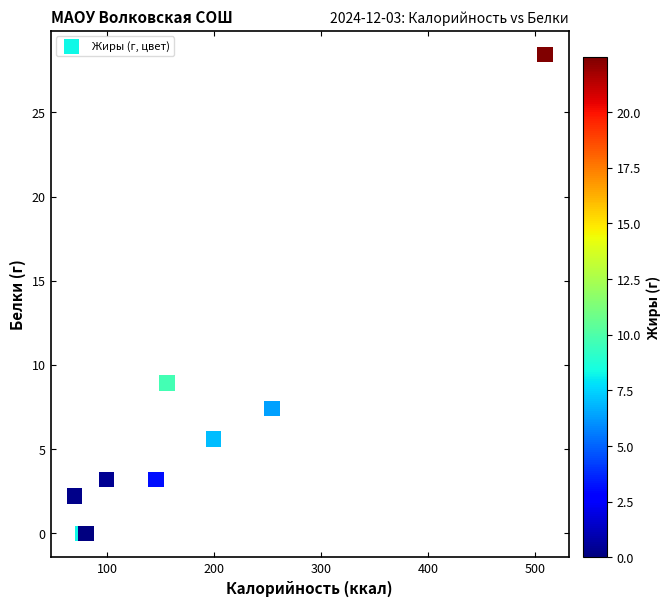

What Y value in the scatter plot is closest to 14?

8.9